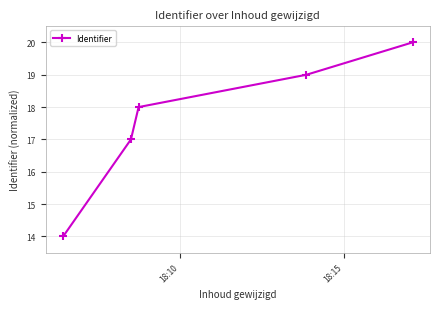

What is the sum of all values?

88